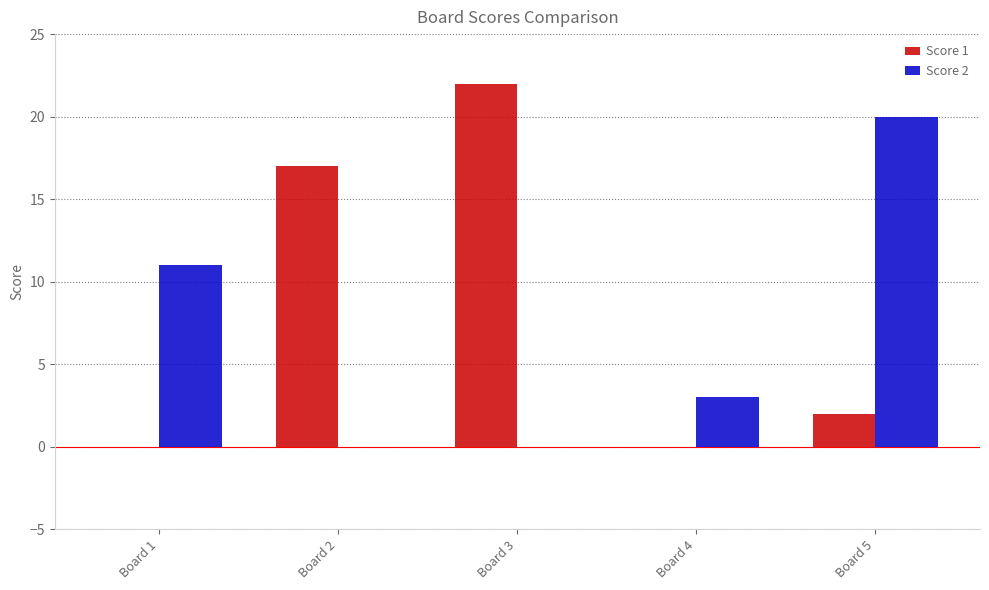

Which label corresponds to the largest value in the chart?

Board 3